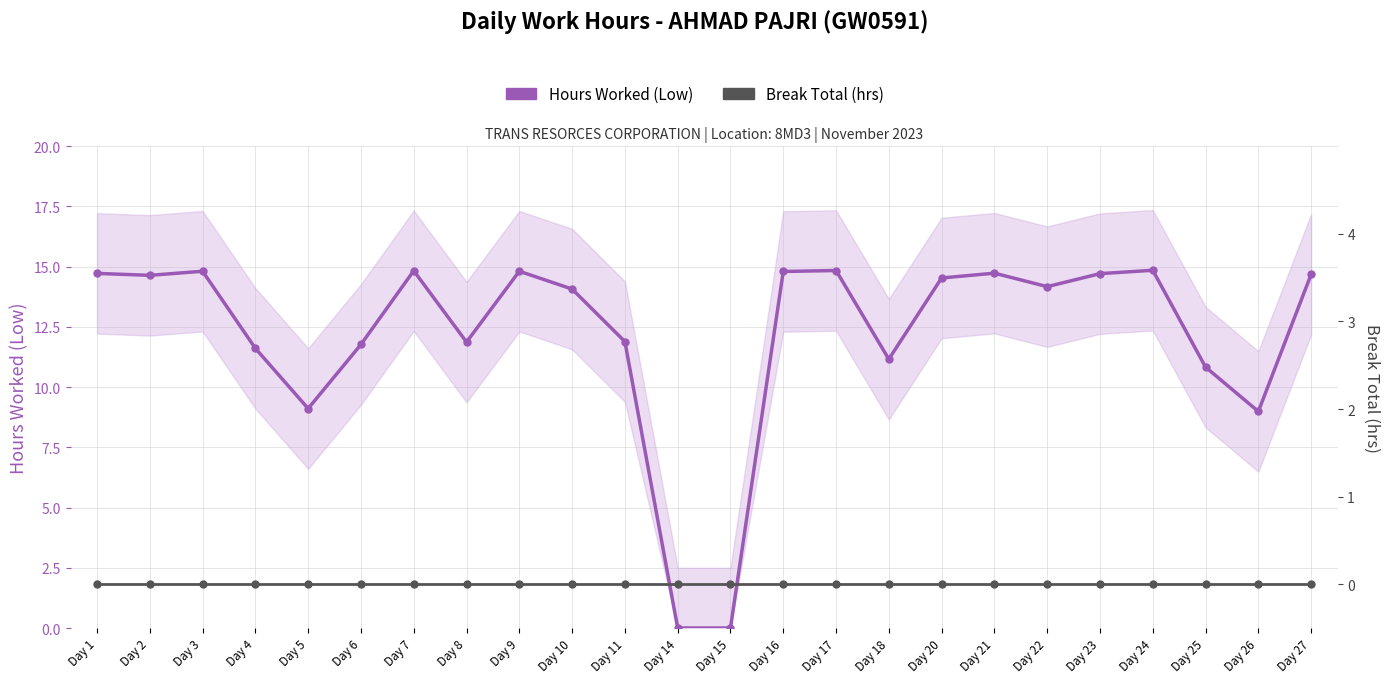

True or false: Break Total (hrs) and Hours Worked (Low) cross at least once.

False